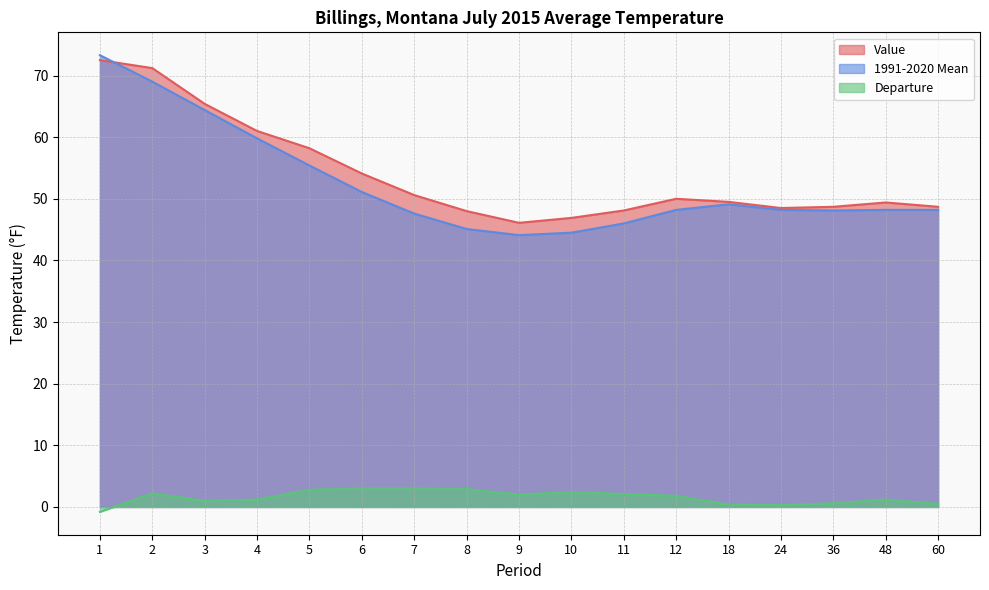

How many lines are shown in the chart?

3